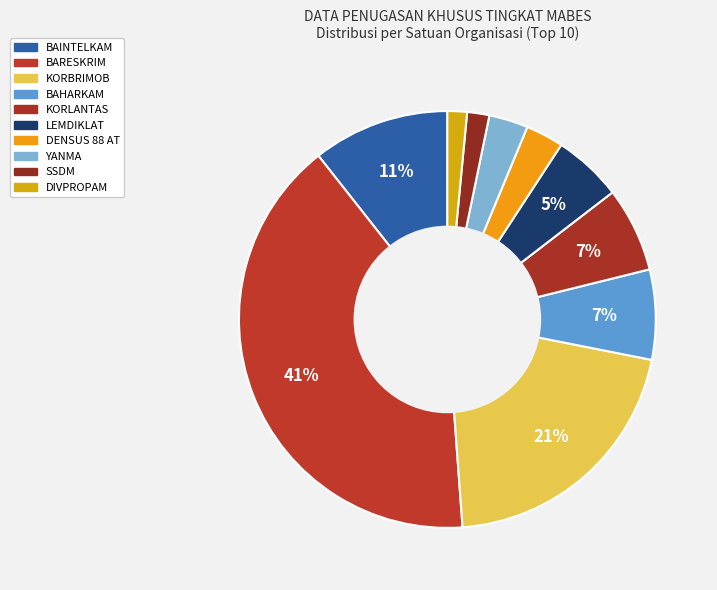

To the nearest percent, what percentage of the pie is BAHARKAM?

7%